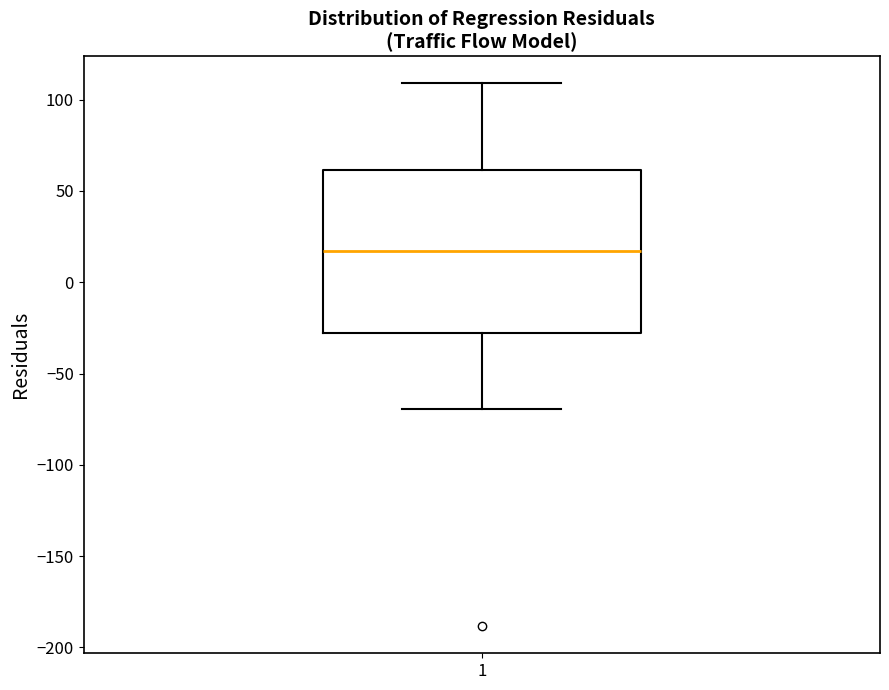

Where is the lower edge of the box at x = 1 on the y-axis? The values are not printed on the chart, so give them approximately, as read against the axis.

-30